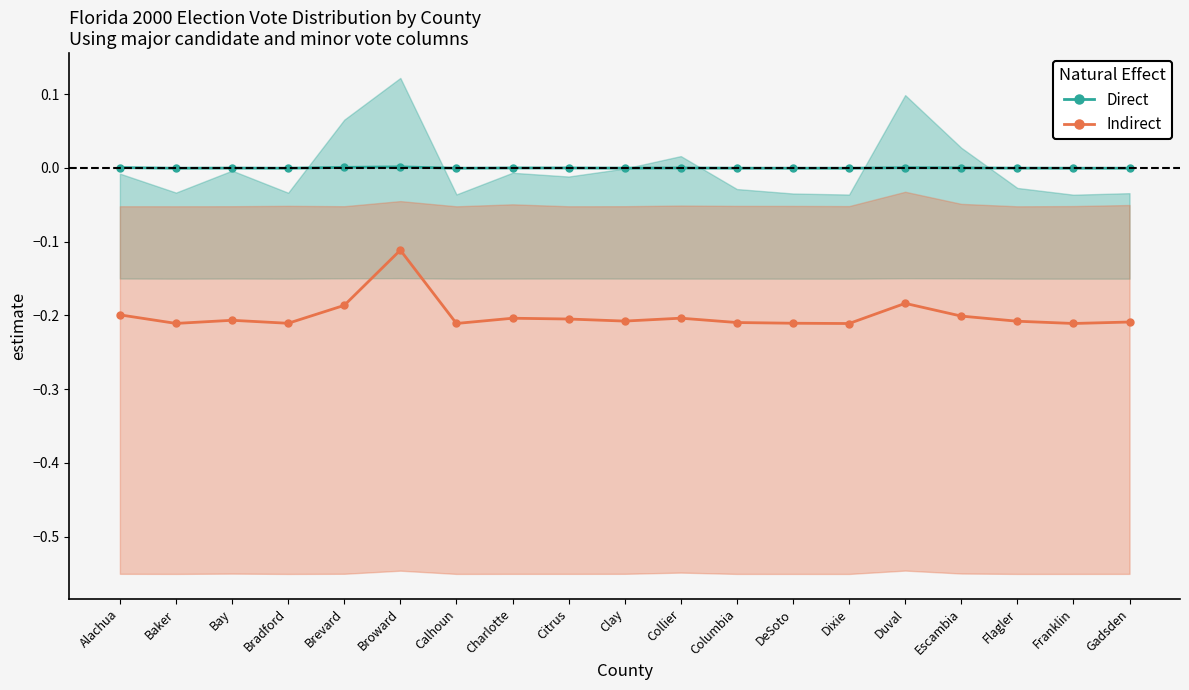

List the labels in order of Indirect value, smallest first.

Dixie, Franklin, Calhoun, Baker, Bradford, DeSoto, Columbia, Gadsden, Flagler, Clay, Bay, Citrus, Charlotte, Collier, Escambia, Alachua, Brevard, Duval, Broward